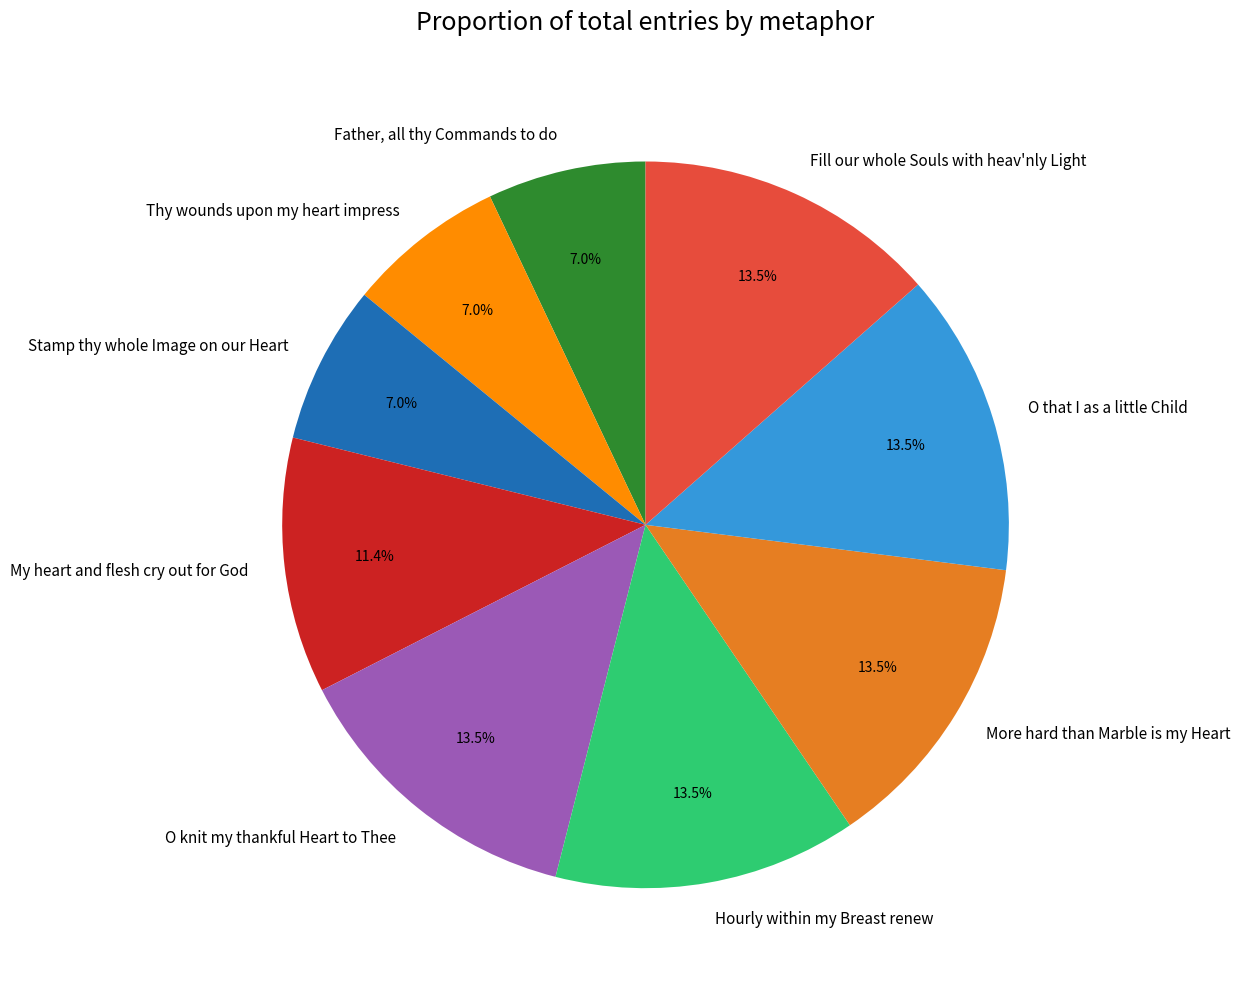

Is there any slice that represents more than half of the pie?

No